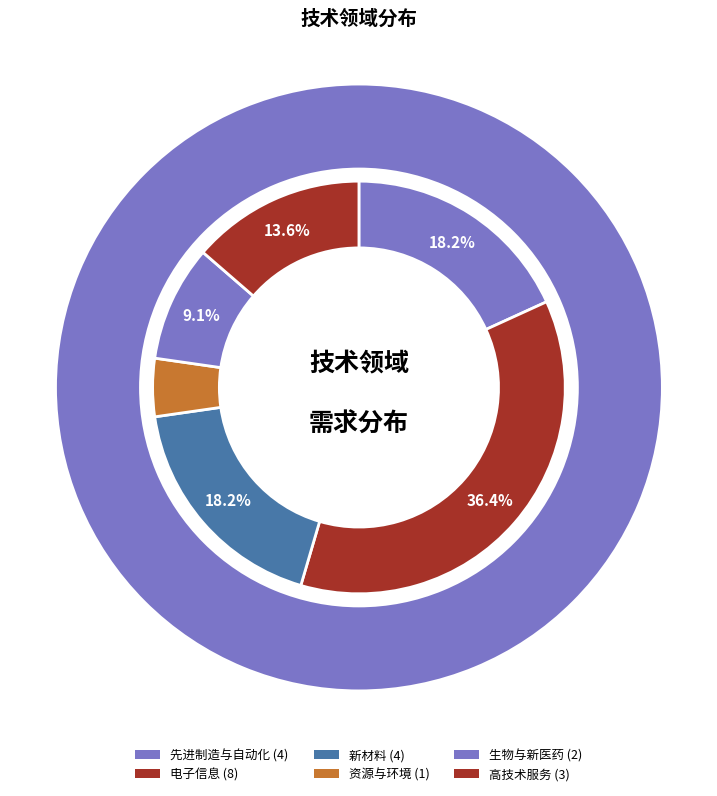

Is the sum of 新材料 and 资源与环境 greater than half?

No